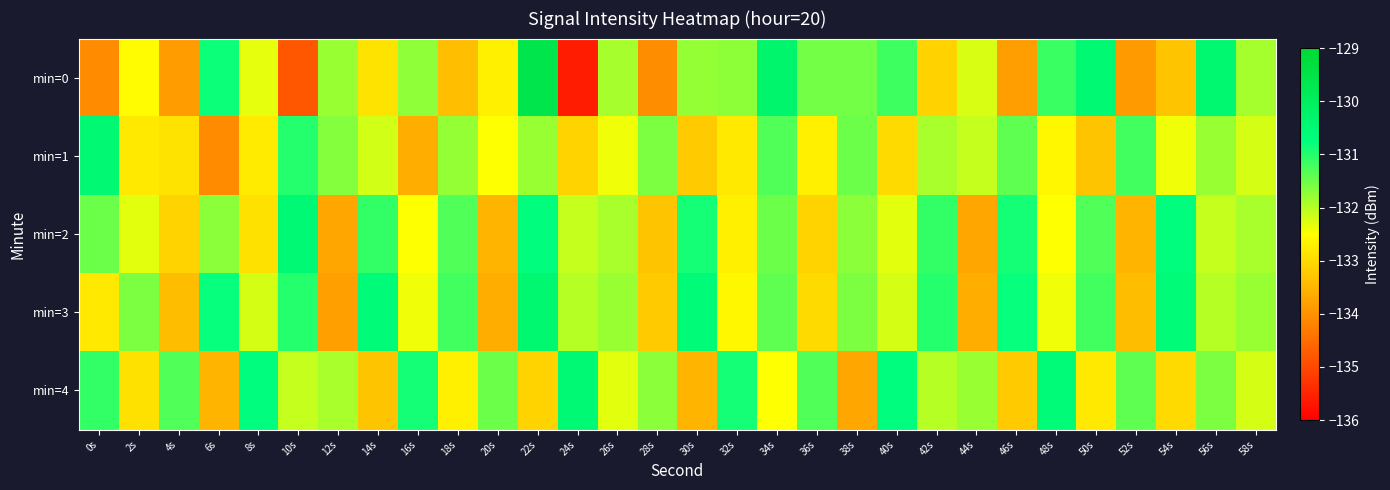

Which category has the highest value across all series?

22s